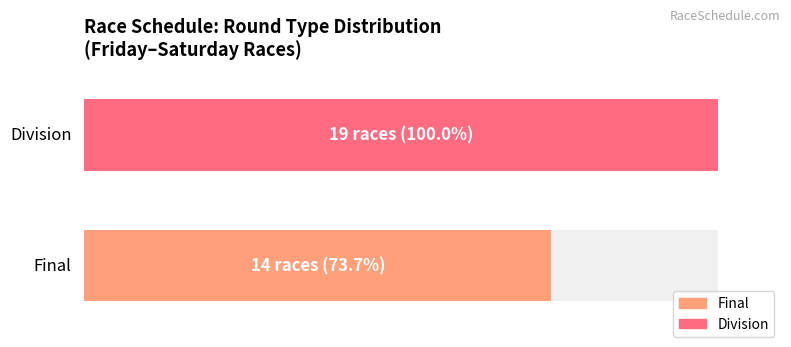

What is the minimum value shown in the chart?

14